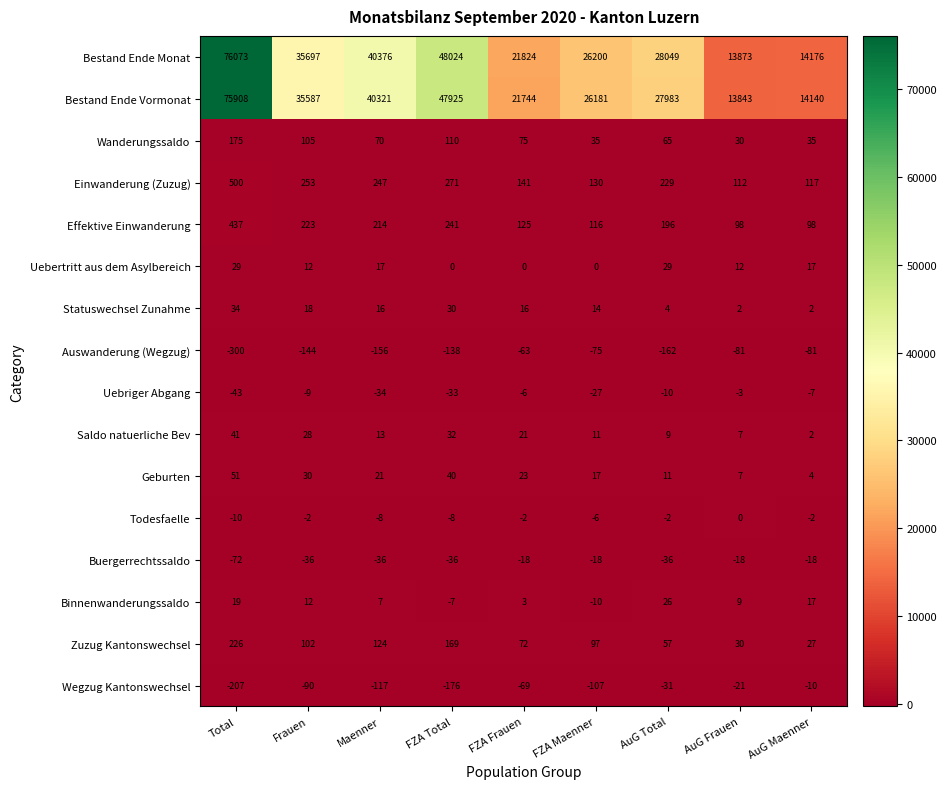

What is the maximum value shown in the chart?

76073